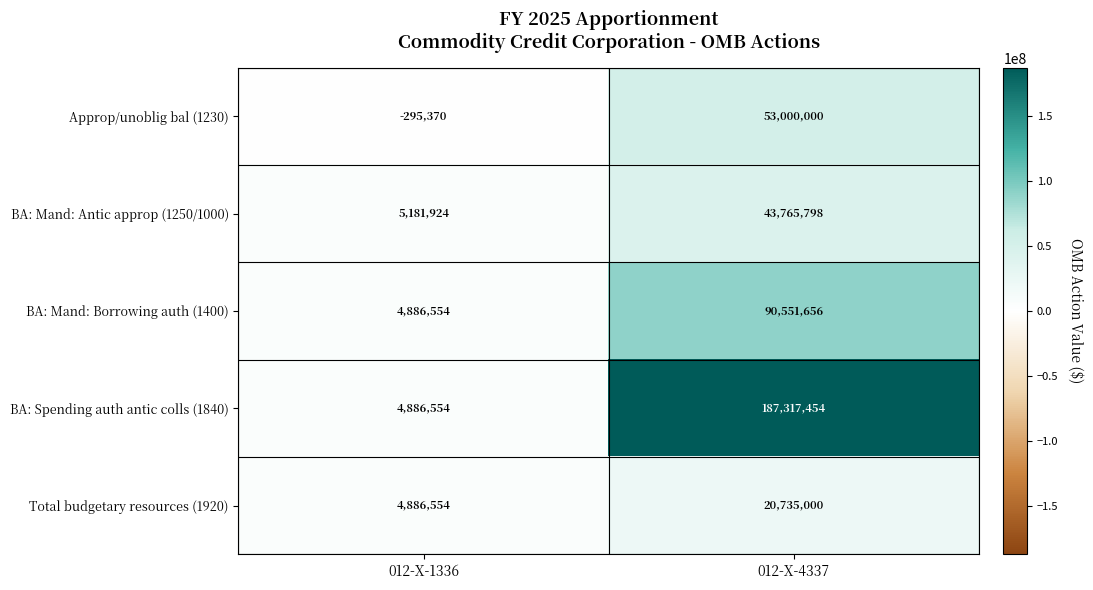

What value does the Total budgetary resources (1920) series have at 012-X-1336, to the nearest 100?

4886600